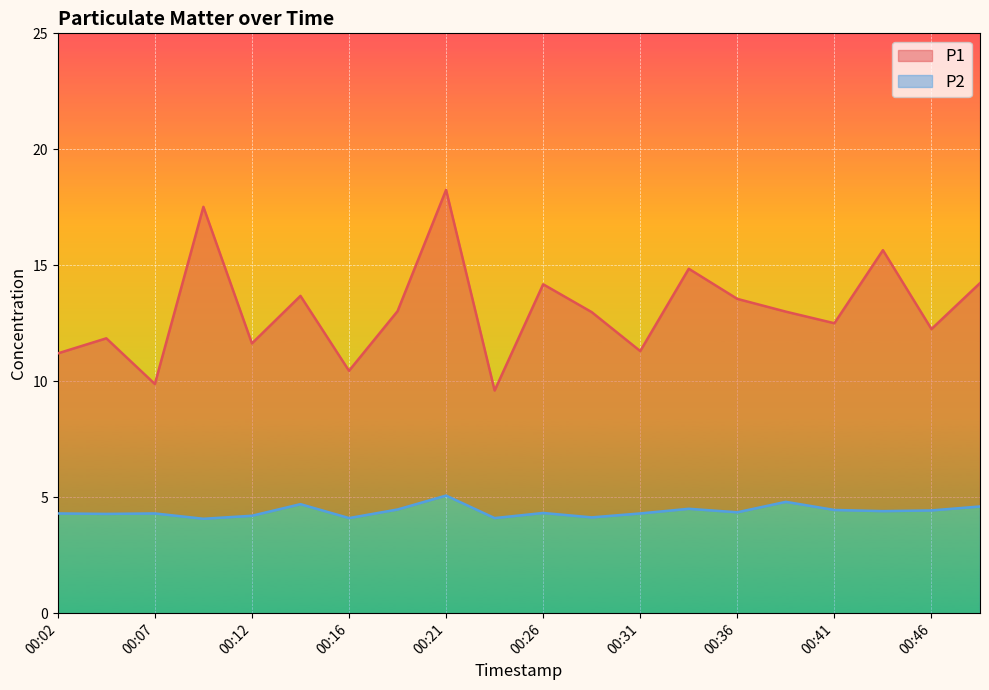

List the series in order of their peak value, lowest first.

P2, P1